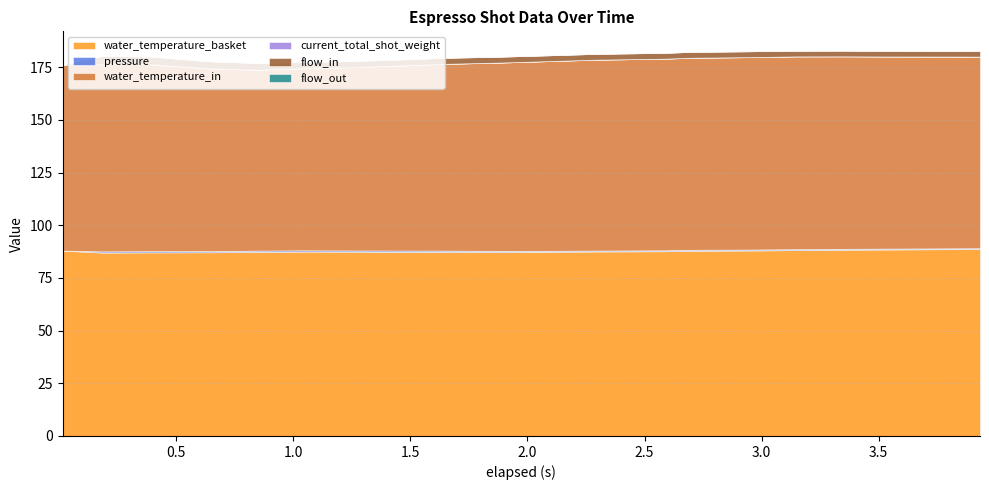

Reading right to left, list all the values displayed in this chart.

water_temperature_basket: 3.933=88.8	3.742=88.7	3.534=88.5	3.351=88.4	3.145=88.2	2.941=88.0	2.694=87.9	2.586=87.7	2.293=87.6	2.085=87.4	1.887=87.3	1.635=87.4	1.485=87.4	1.241=87.5	1.034=87.5	0.843=87.4	0.637=87.2	0.384=87.1	0.184=87.0	0.014=88.0
pressure: 3.933=0.4	3.742=0.4	3.534=0.4	3.351=0.5	3.145=0.4	2.941=0.5	2.694=0.5	2.586=0.4	2.293=0.4	2.085=0.5	1.887=0.6	1.635=0.6	1.485=0.7	1.241=0.6	1.034=0.6	0.843=0.6	0.637=0.5	0.384=0.6	0.184=0.6	0.014=0.0
water_temperature_in: 3.933=91.0	3.742=91.1	3.534=91.2	3.351=91.4	3.145=91.5	2.941=91.3	2.694=91.2	2.586=91.0	2.293=90.6	2.085=90.0	1.887=89.4	1.635=88.6	1.485=88.0	1.241=87.0	1.034=86.4	0.843=85.9	0.637=86.8	0.384=88.8	0.184=88.8	0.014=88.0
current_total_shot_weight: 3.933=0.0	3.742=0.0	3.534=0.0	3.351=0.0	3.145=0.0	2.941=0.0	2.694=0.0	2.586=0.0	2.293=0.0	2.085=0.0	1.887=0.0	1.635=0.0	1.485=0.0	1.241=0.0	1.034=0.0	0.843=0.0	0.637=0.0	0.384=0.0	0.184=0.0	0.014=0.0
flow_in: 3.933=2.7	3.742=2.7	3.534=2.7	3.351=2.7	3.145=2.7	2.941=2.8	2.694=2.8	2.586=2.8	2.293=2.8	2.085=2.8	1.887=2.8	1.635=2.9	1.485=2.9	1.241=2.9	1.034=3.0	0.843=3.2	0.637=3.4	0.384=3.6	0.184=3.9	0.014=0.0
flow_out: 3.933=0.0	3.742=0.0	3.534=0.0	3.351=0.0	3.145=0.0	2.941=0.0	2.694=0.0	2.586=0.0	2.293=0.0	2.085=0.0	1.887=0.0	1.635=0.0	1.485=0.0	1.241=0.0	1.034=0.0	0.843=0.0	0.637=0.0	0.384=0.0	0.184=0.0	0.014=0.0